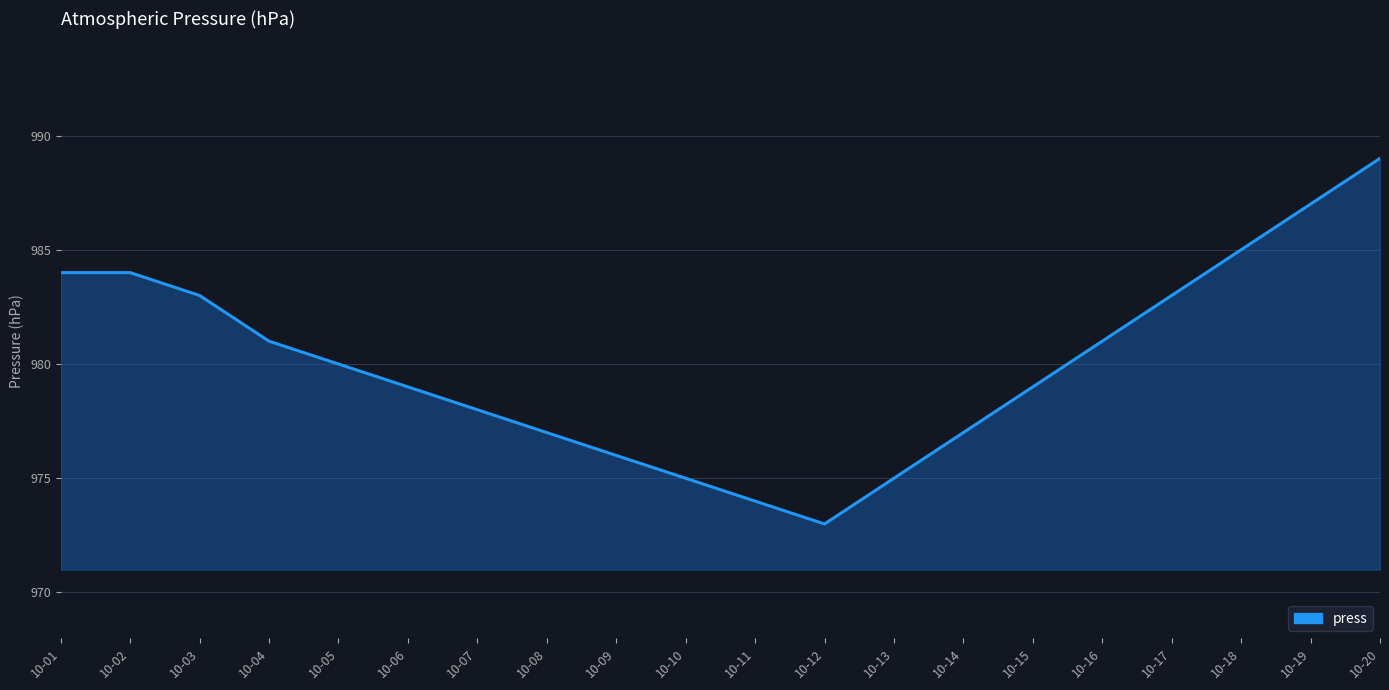

Which category has the highest value across all series?

10-20